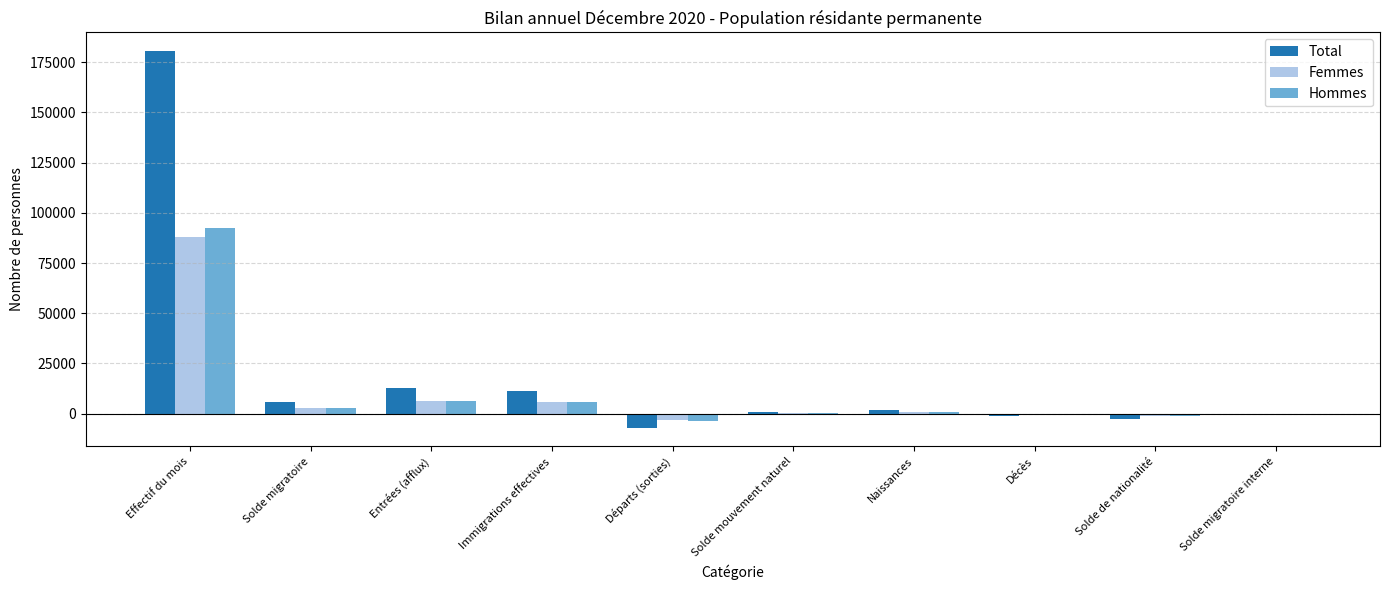

What is the total value across all series at Effectif du mois?

360896